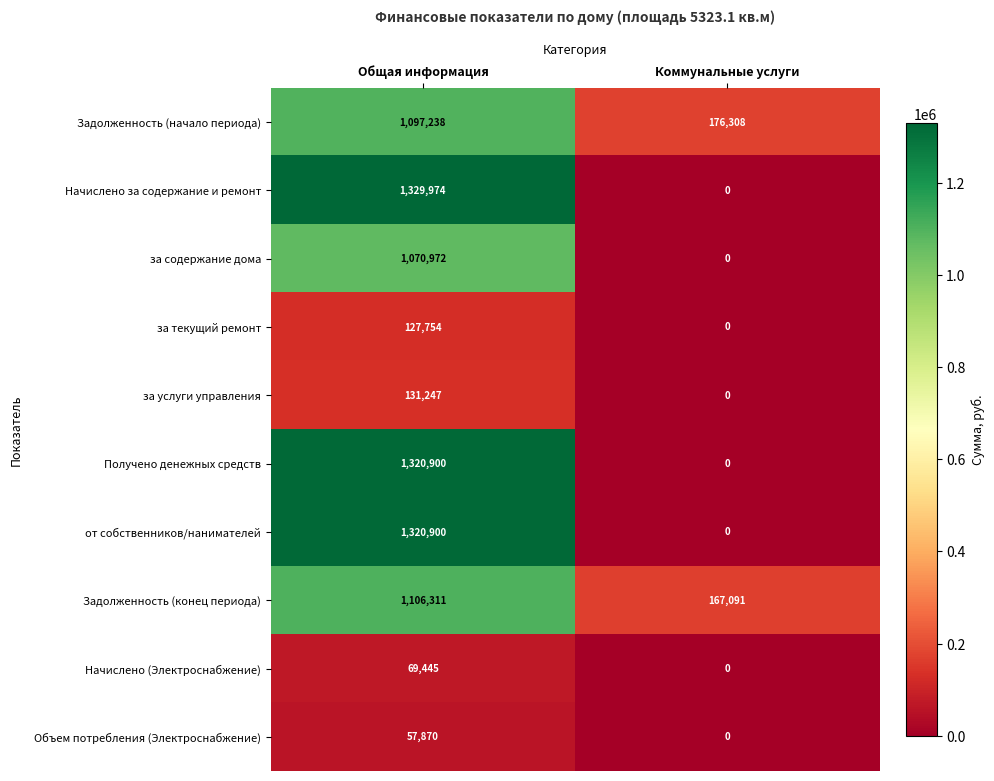

Which label corresponds to the smallest value in the chart?

Коммунальные услуги